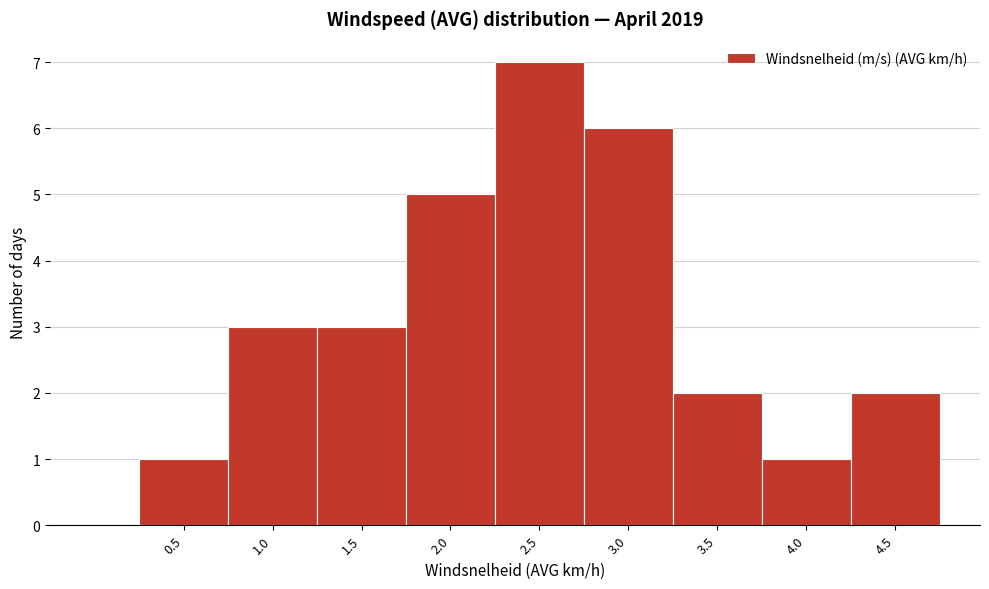

Reading left to right, transcribe all the data shown in this chart.

1	3	3	5	7	6	2	1	2